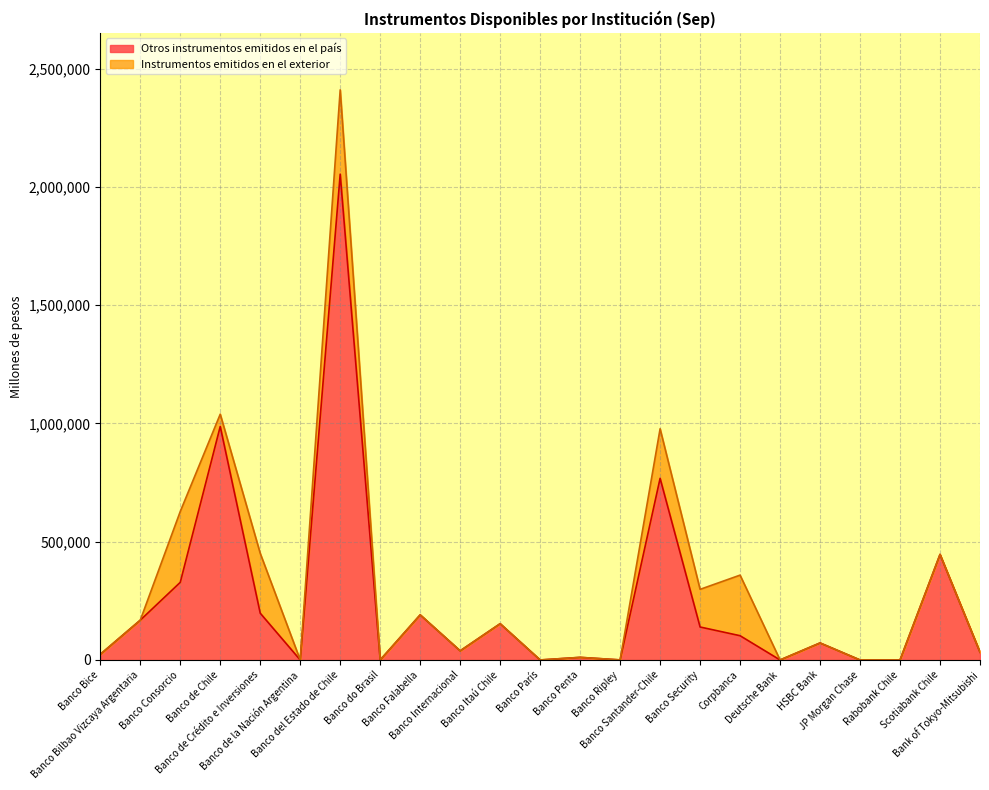

How many points are lower than both their immediate neighbors (excluding endpoints)?

6